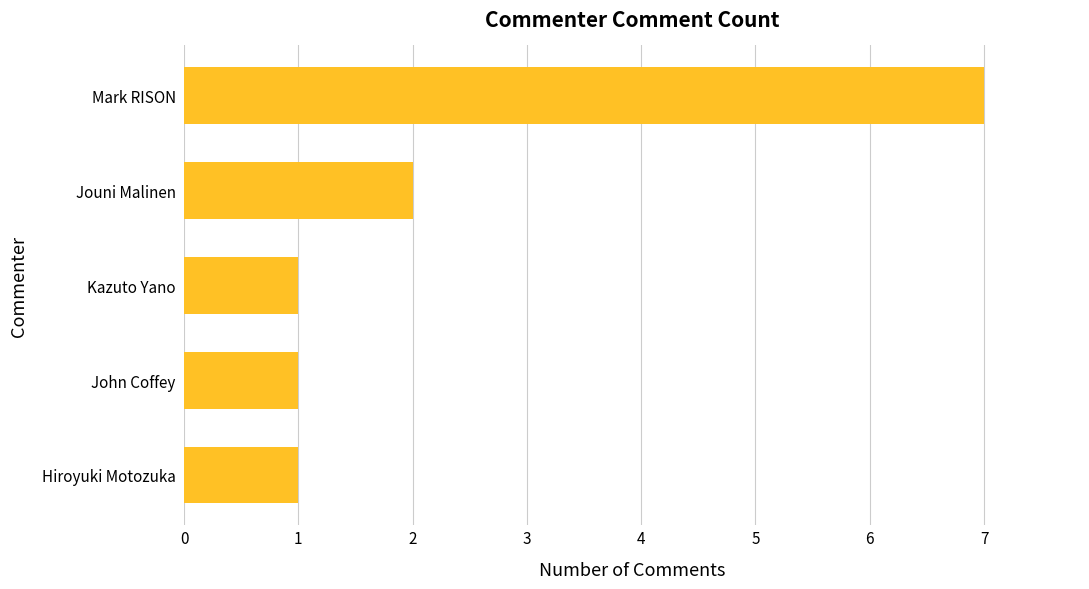

At which label is the value closest to 4?

Jouni Malinen